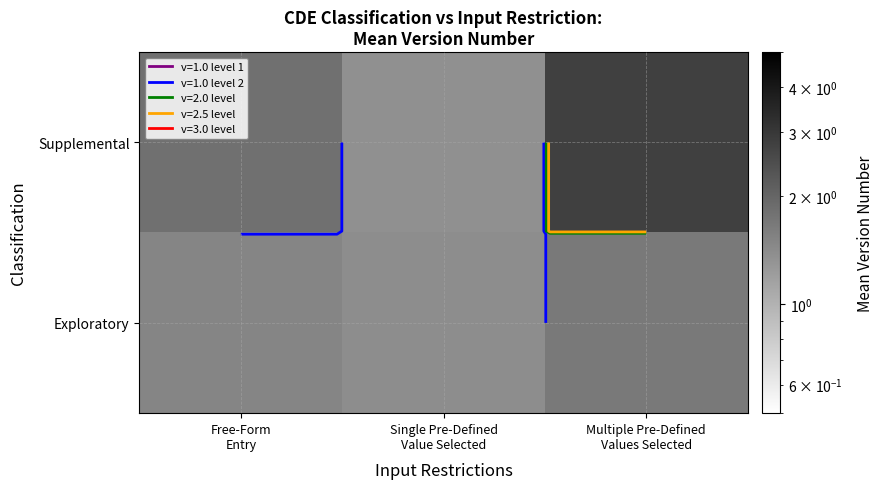

Between Free-Form Entry and Multiple Pre-Defined Values Selected, which series saw the biggest shift?

Supplemental